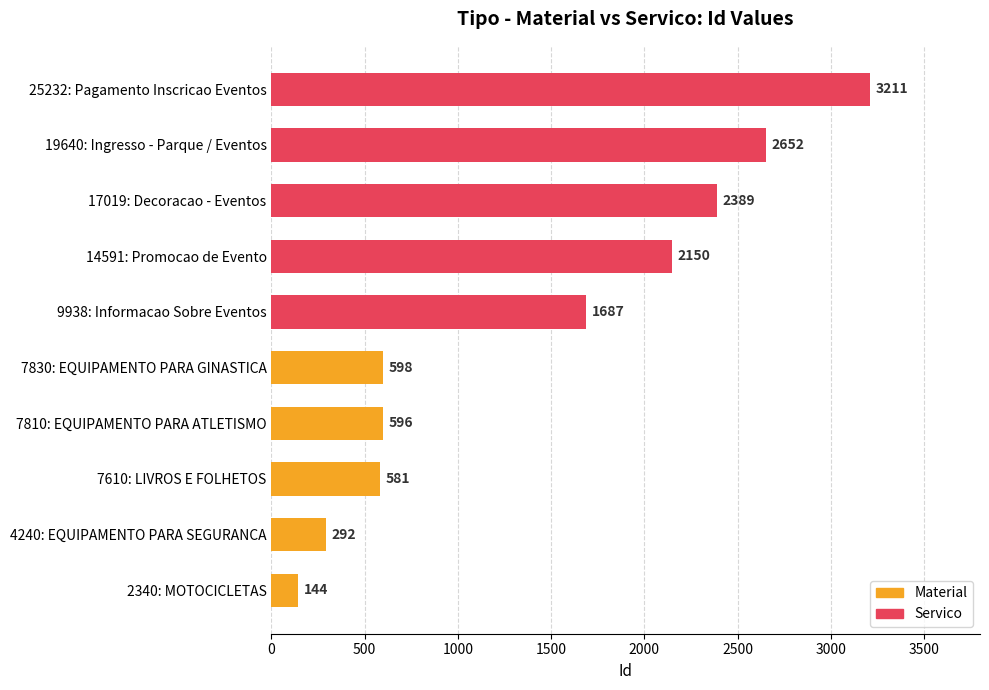

How many distinct data groups are displayed?

2